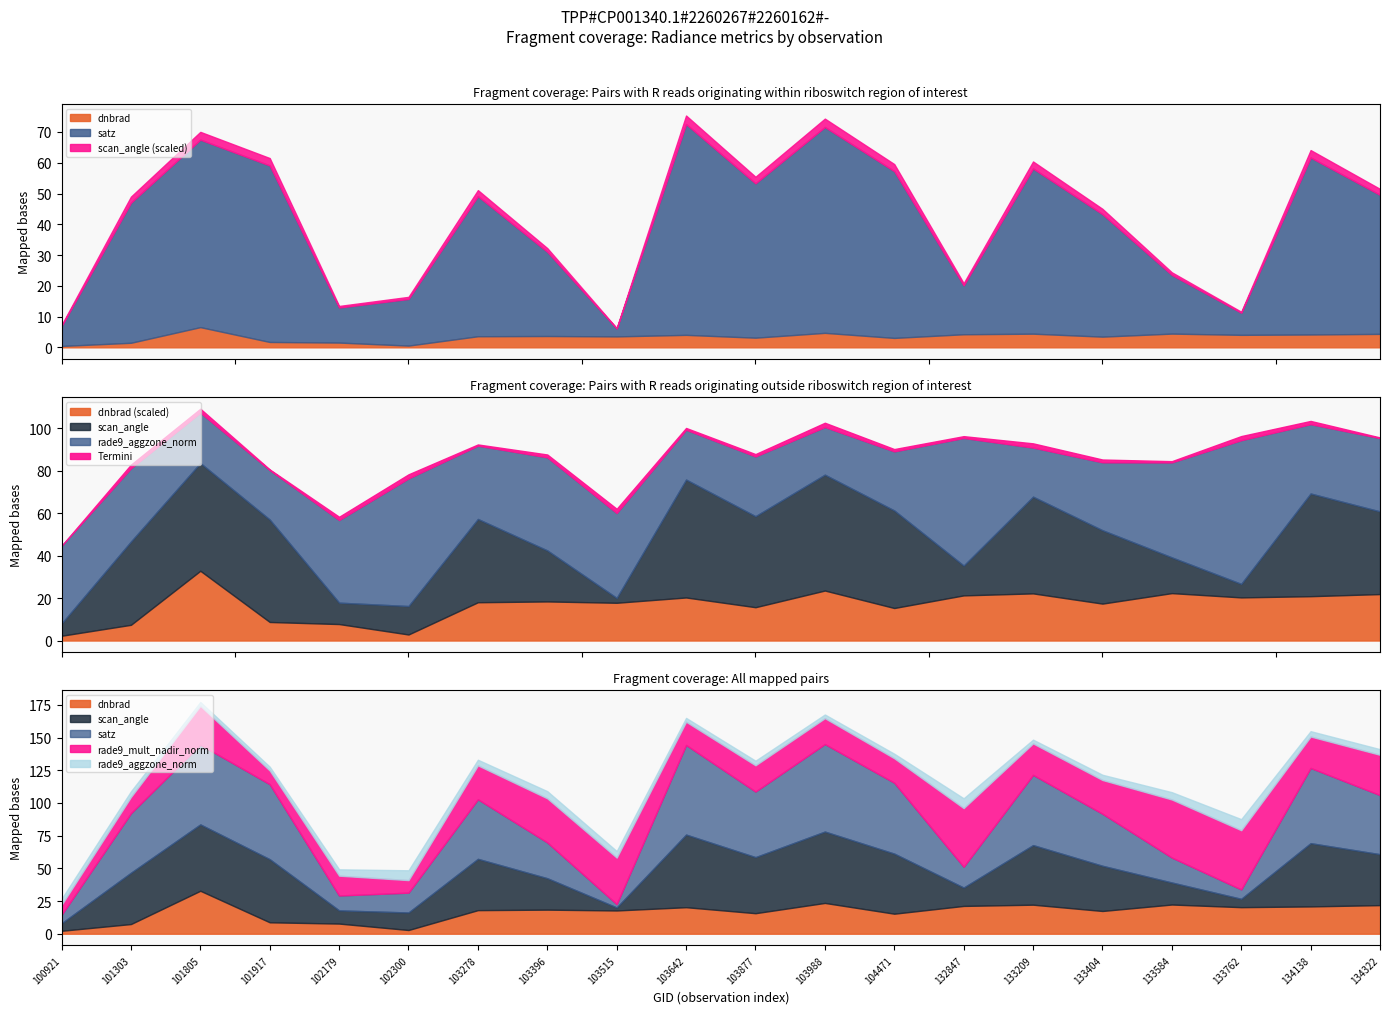

In rade9_aggzone_norm, how many points are lower than both neighbors (excluding endpoints)?

6